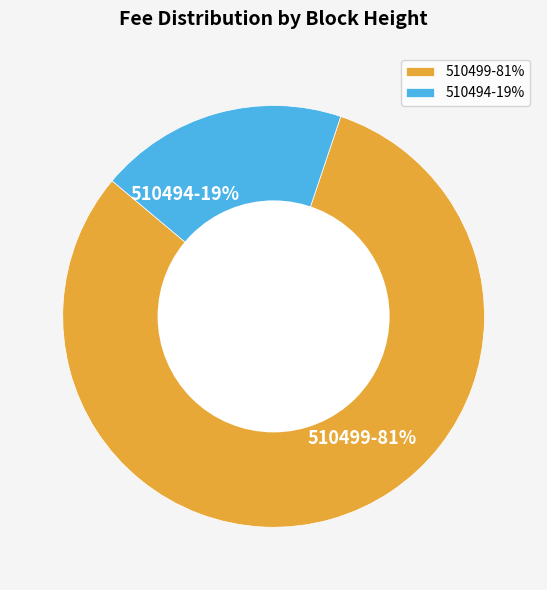

How many slices are in this pie chart?

2